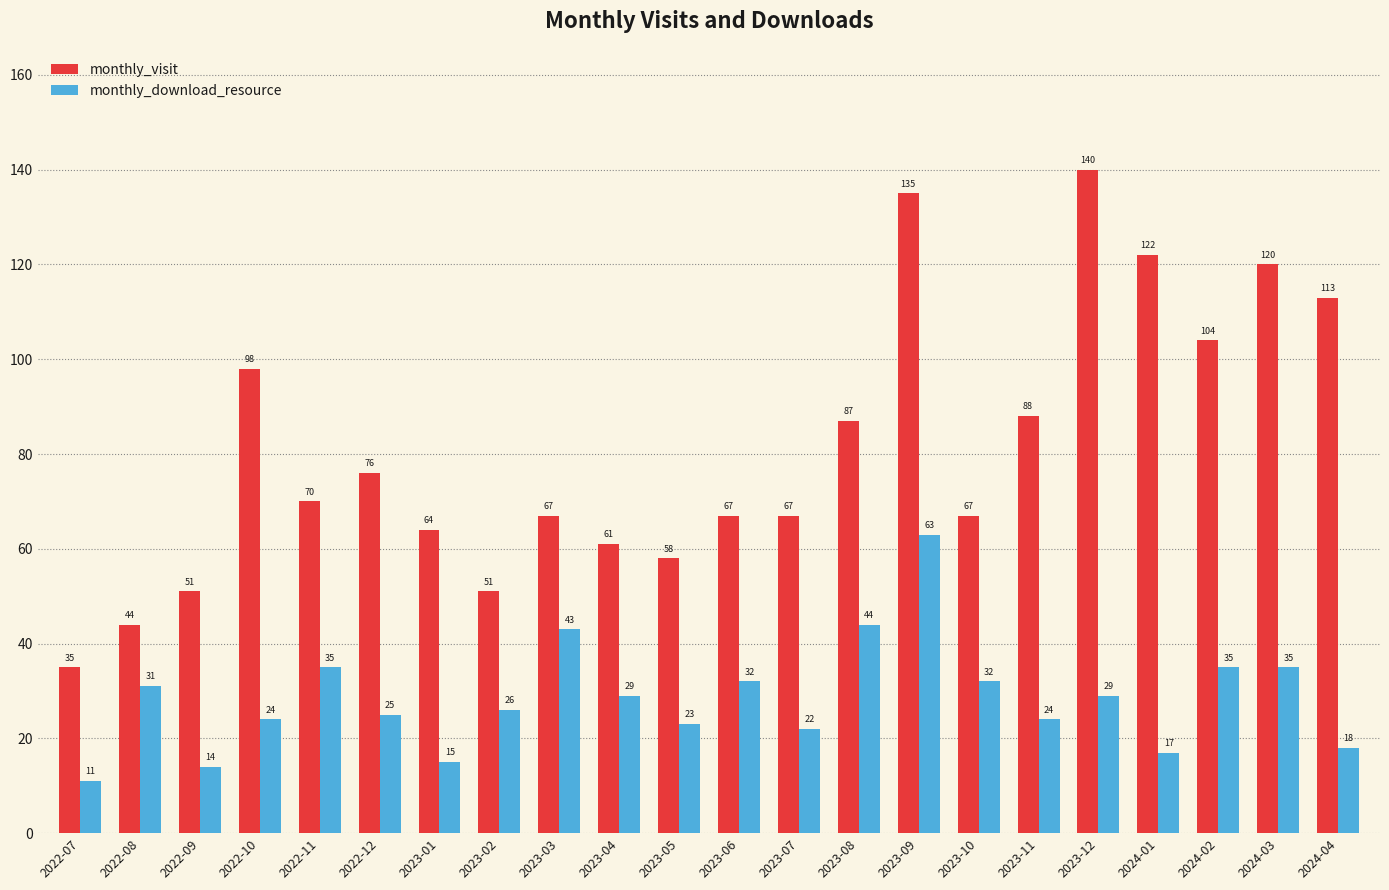

Does the chart contain stacked bars?

No